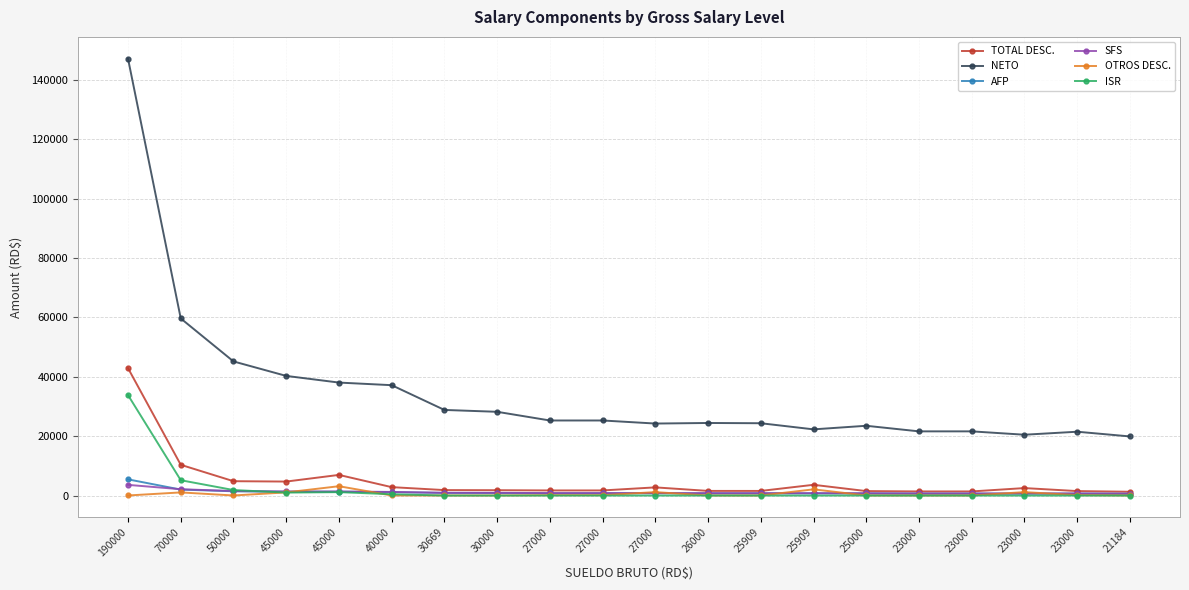

How many values in the SFS series are below 820?

9